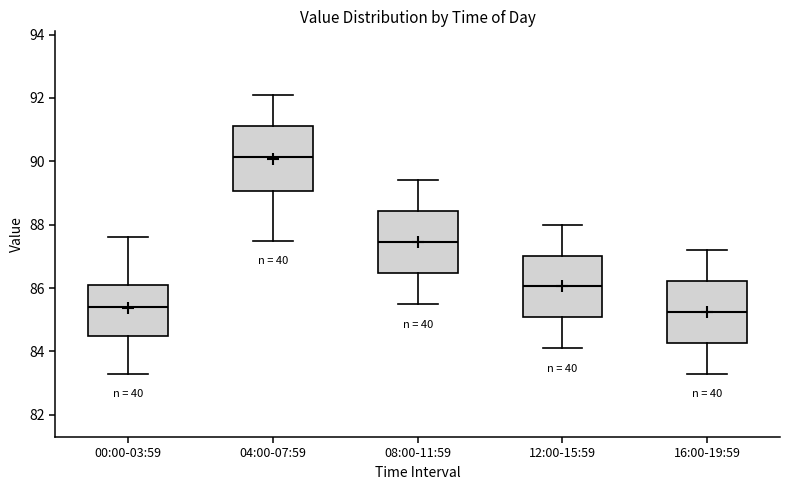

Reading left to right, transcribe this box plot: for each box, give where its median line is, the range the box spans, and where its two whiskers end, as read against the y-axis. The values are not printed on the chart, so give them approximately, as read against the axis.

00:00-03:59: median 85.4, box 84.4 to 86.2, whiskers 83.4 to 87.6
04:00-07:59: median 90.2, box 89.0 to 91.2, whiskers 87.6 to 92.2
08:00-11:59: median 87.4, box 86.4 to 88.4, whiskers 85.6 to 89.4
12:00-15:59: median 86.0, box 85.0 to 87.0, whiskers 84.2 to 88.0
16:00-19:59: median 85.2, box 84.2 to 86.2, whiskers 83.4 to 87.2